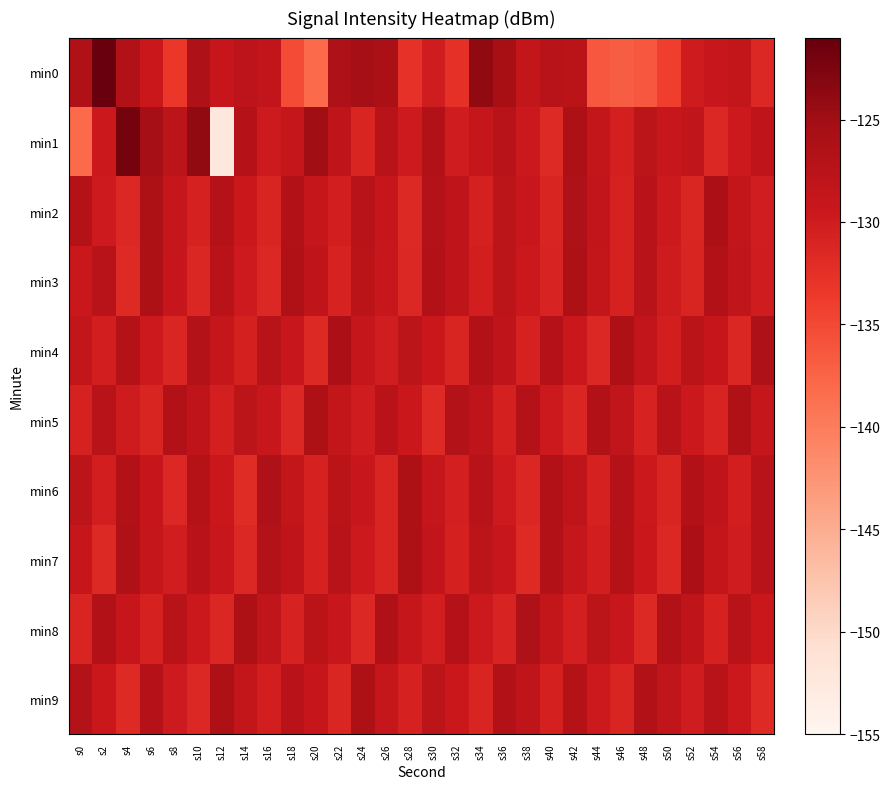

At which category is the sum across all series the highest?

s42